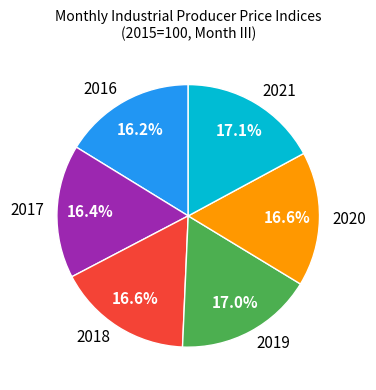

To the nearest percent, what is the average slice percentage?

17%